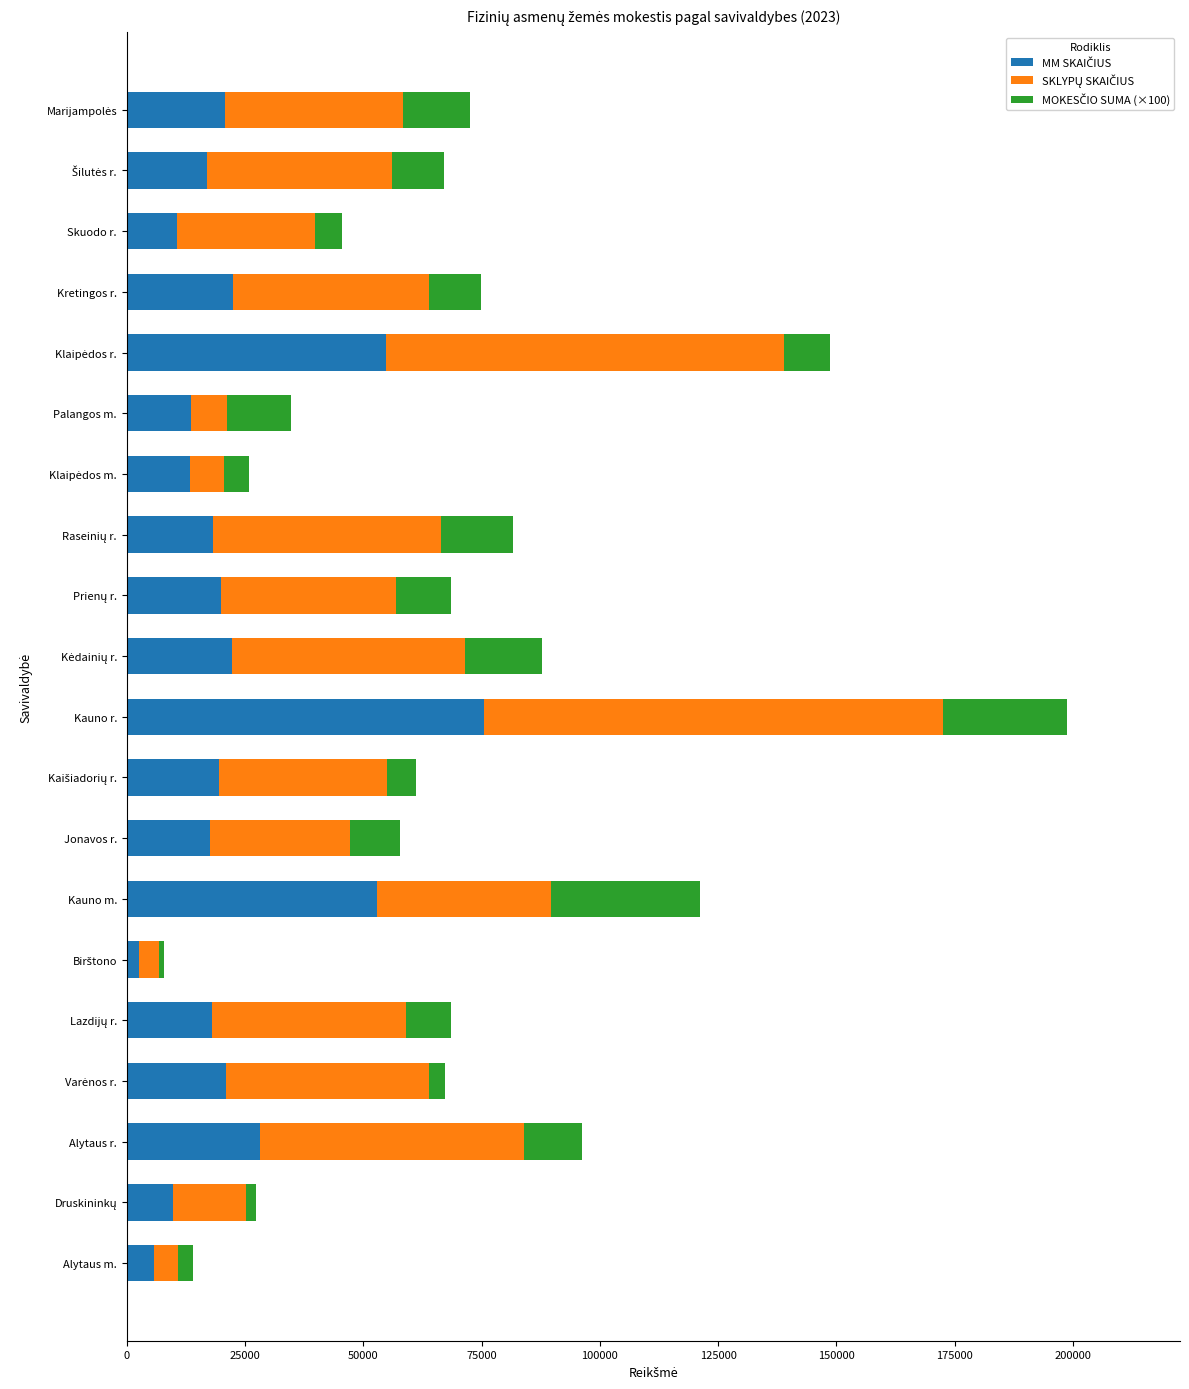

At which category is the sum across all series the highest?

Kauno r.